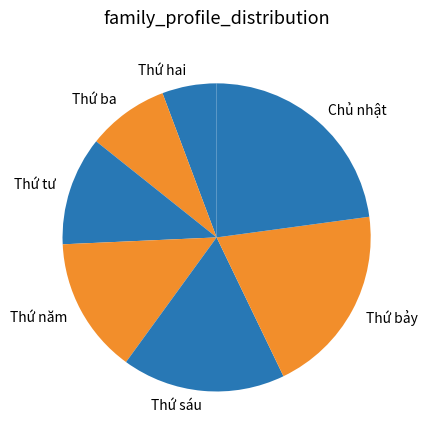

Does Thứ hai represent more than half of the total?

No